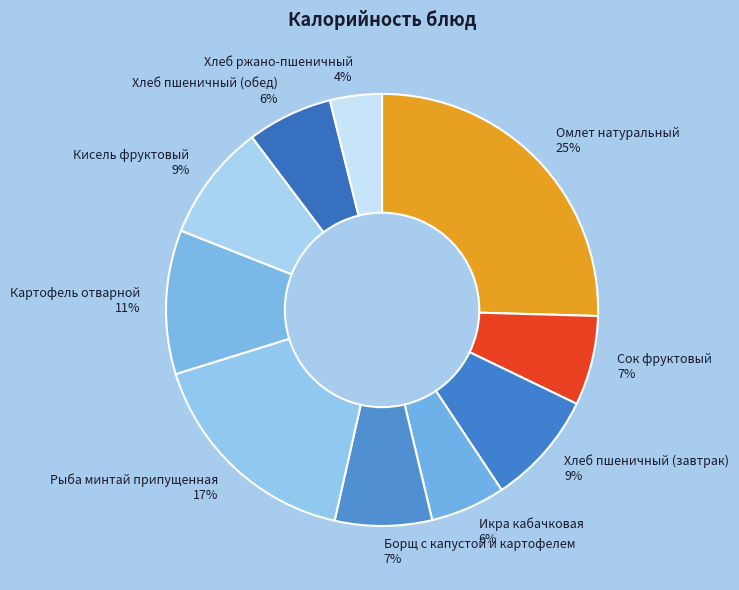

To the nearest percent, what percentage of the pie is Сок фруктовый?

7%